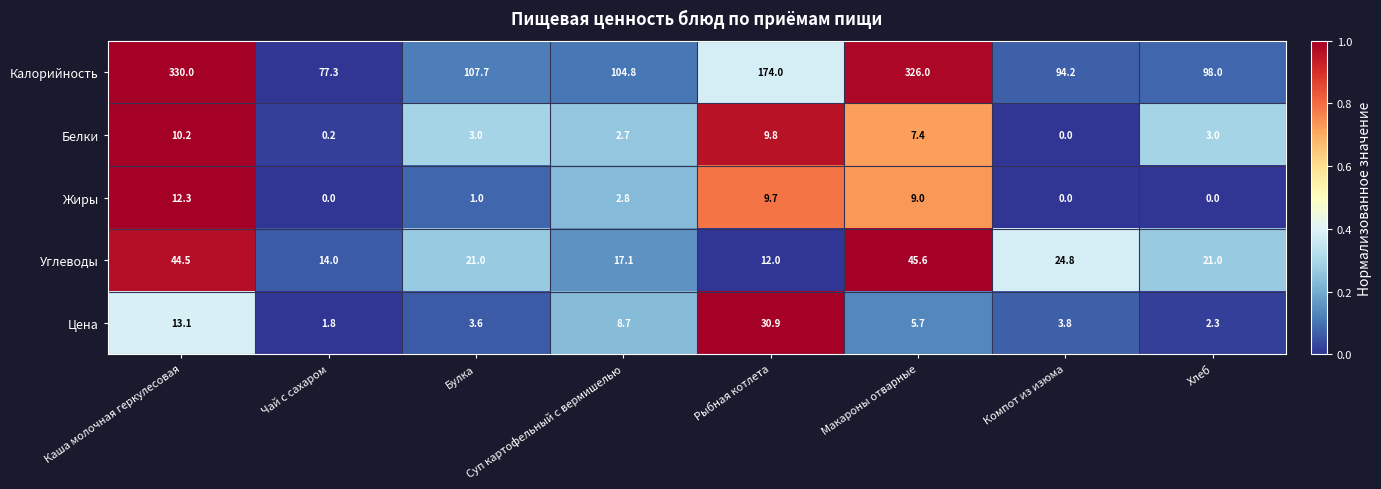

At which label does Углеводы reach its minimum?

Рыбная котлета